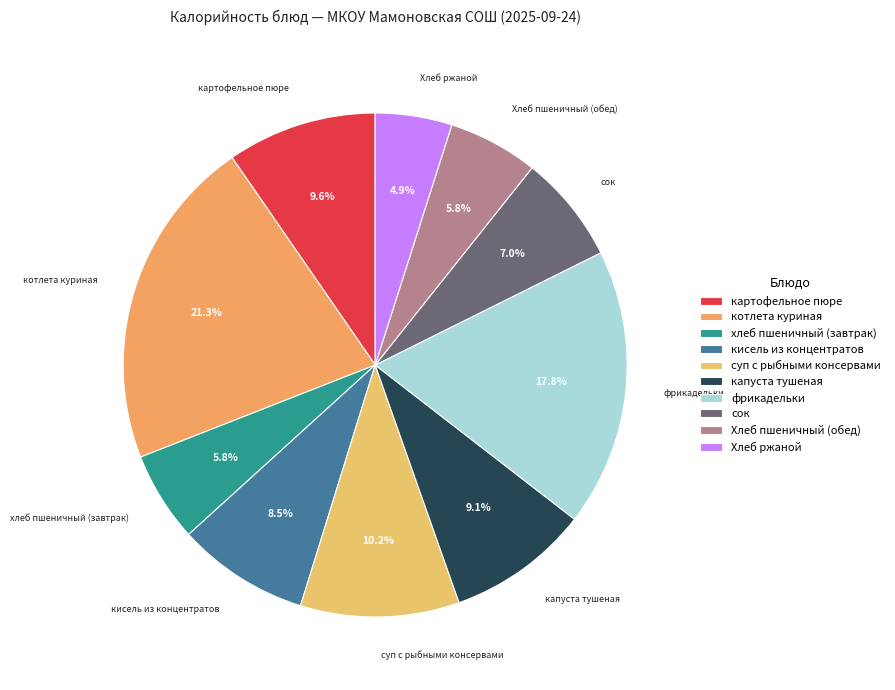

To the nearest percent, what portion does хлеб пшеничный (завтрак) represent?

6%